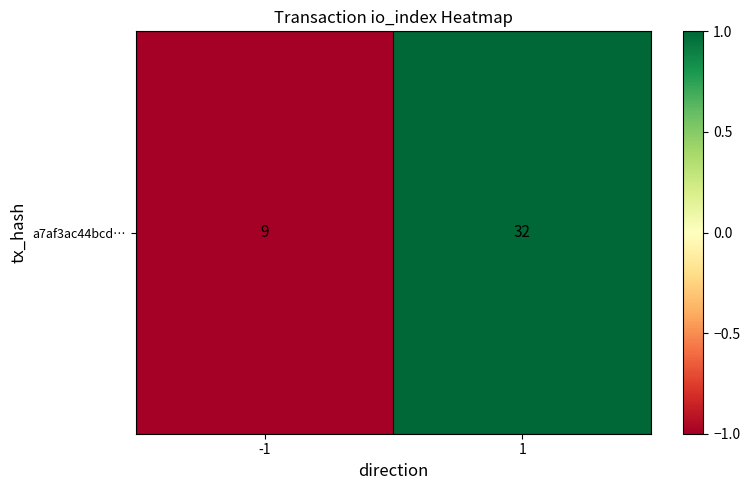

Reading left to right, extract all data points from this chart.

-1=-1	1=1